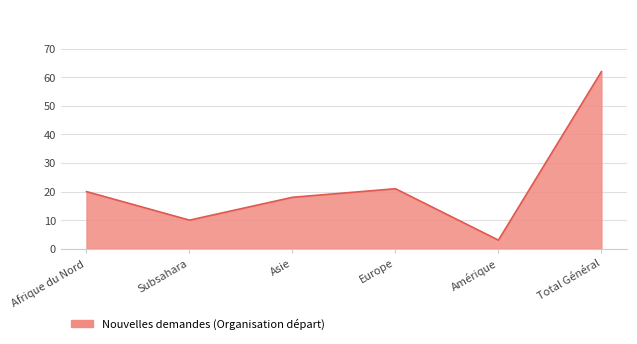

The chart shows a value of 20 at Afrique du Nord. True or false?

True